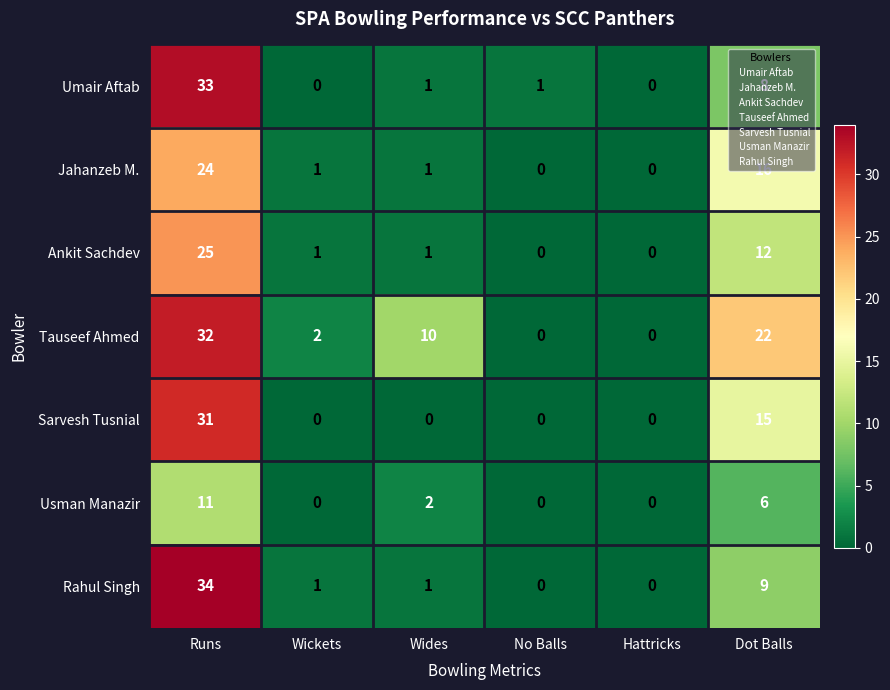

Rank the series by their maximum value, from highest to lowest.

Rahul Singh, Umair Aftab, Tauseef Ahmed, Sarvesh Tusnial, Ankit Sachdev, Jahanzeb M., Usman Manazir